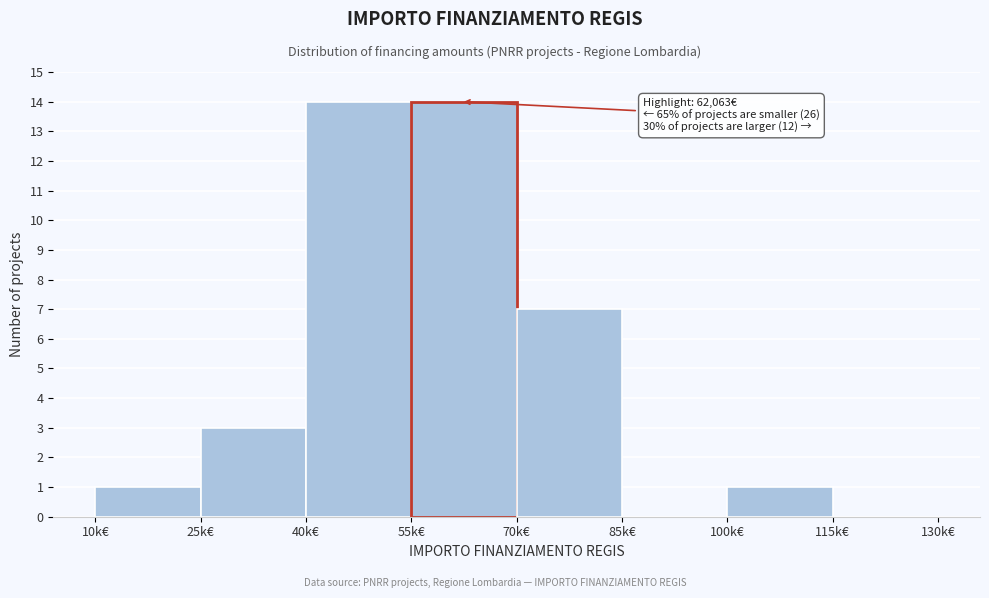

Reading right to left, what are all the values shown in this chart?

115k€=0	100k€=1	85k€=0	70k€=7	55k€=14	40k€=14	25k€=3	10k€=1